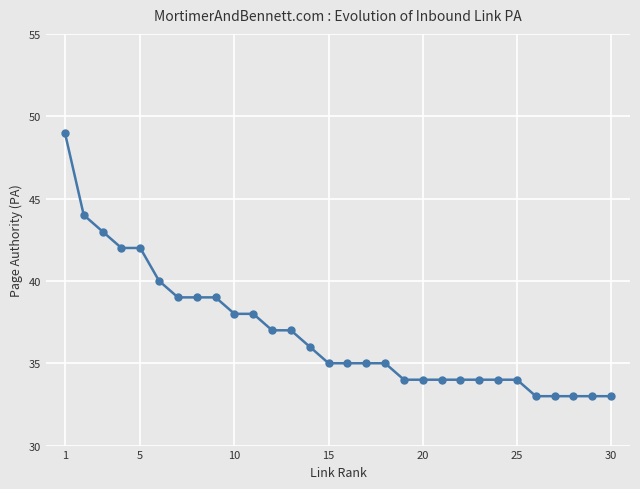

How many lines are shown in the chart?

1